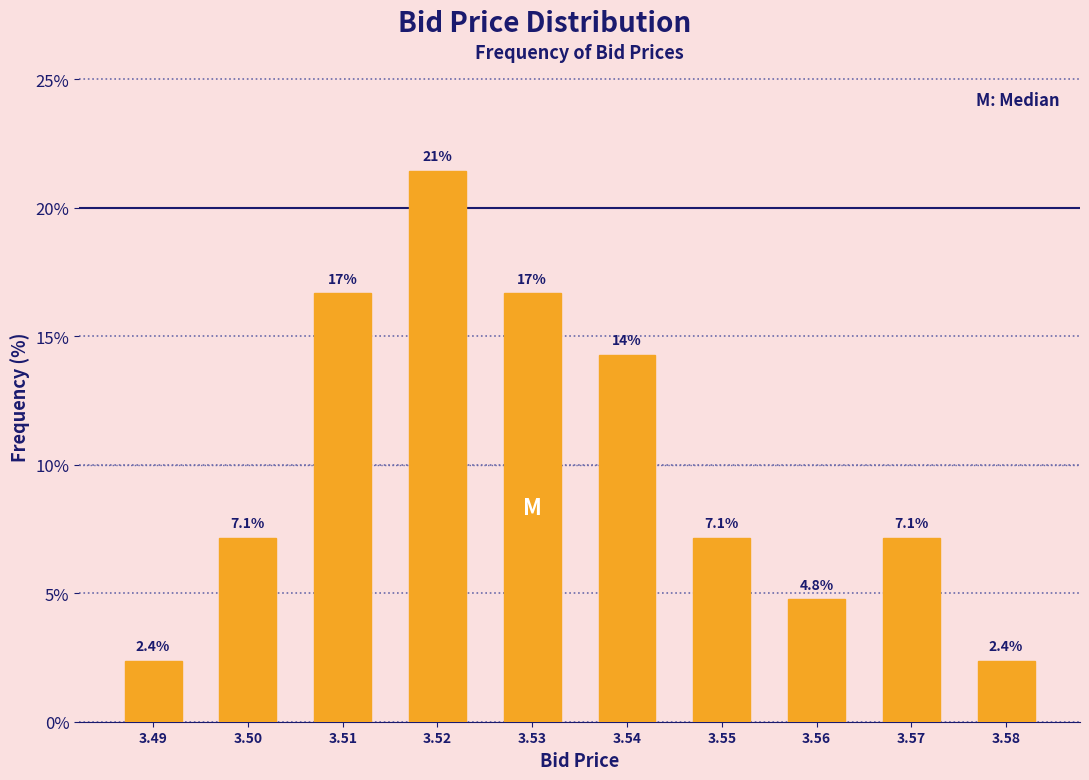

Reading right to left, transcribe all the data shown in this chart.

3.58=2.4	3.57=7.1	3.56=4.8	3.55=7.1	3.54=14.3	3.53=16.7	3.52=21.4	3.51=16.7	3.50=7.1	3.49=2.4